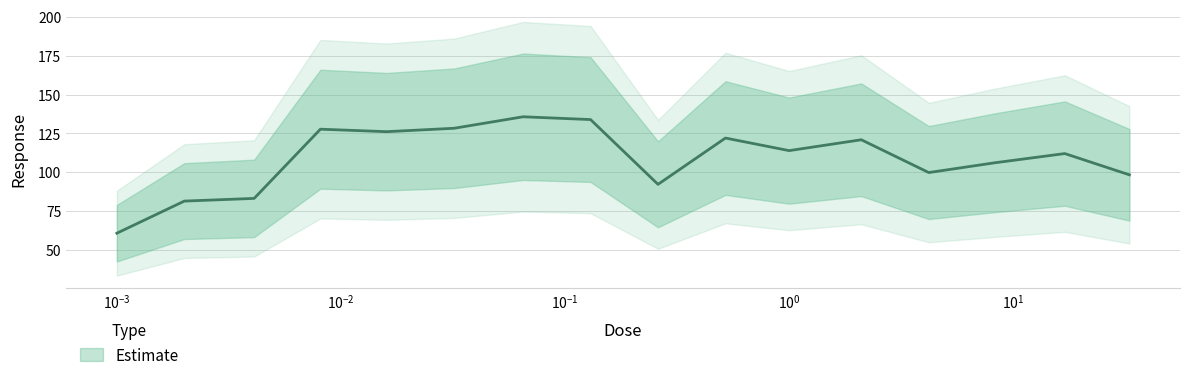

What is the change in value from 0.016 to 33.0?

-27.8